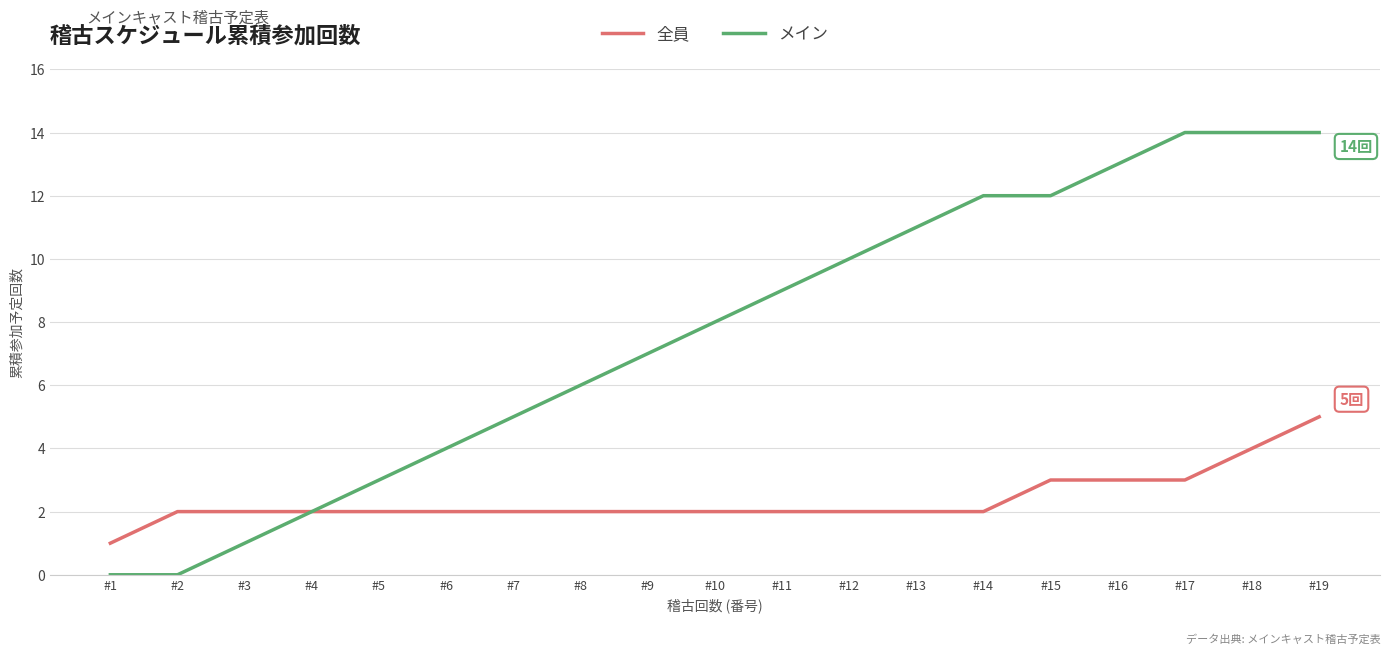

Reading right to left, list all the values displayed in this chart.

全員: 5	4	3	3	3	2	2	2	2	2	2	2	2	2	2	2	2	2	1
メイン: 14	14	14	13	12	12	11	10	9	8	7	6	5	4	3	2	1	0	0